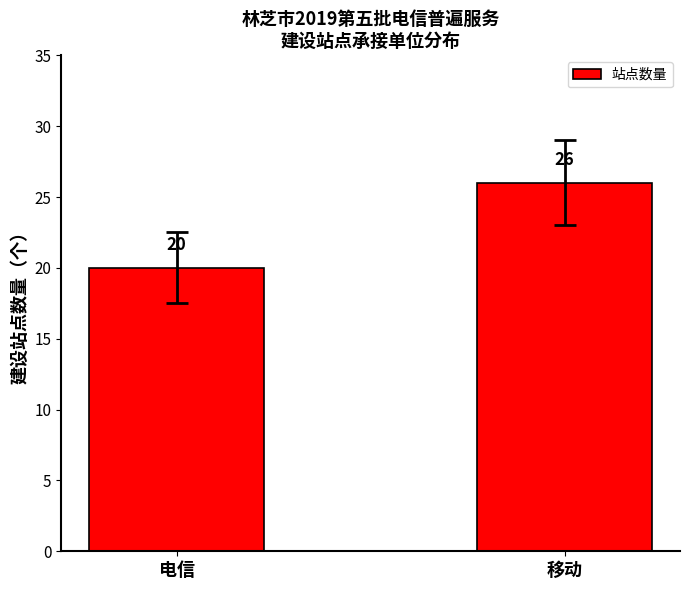

Which category has the highest value across all series?

移动